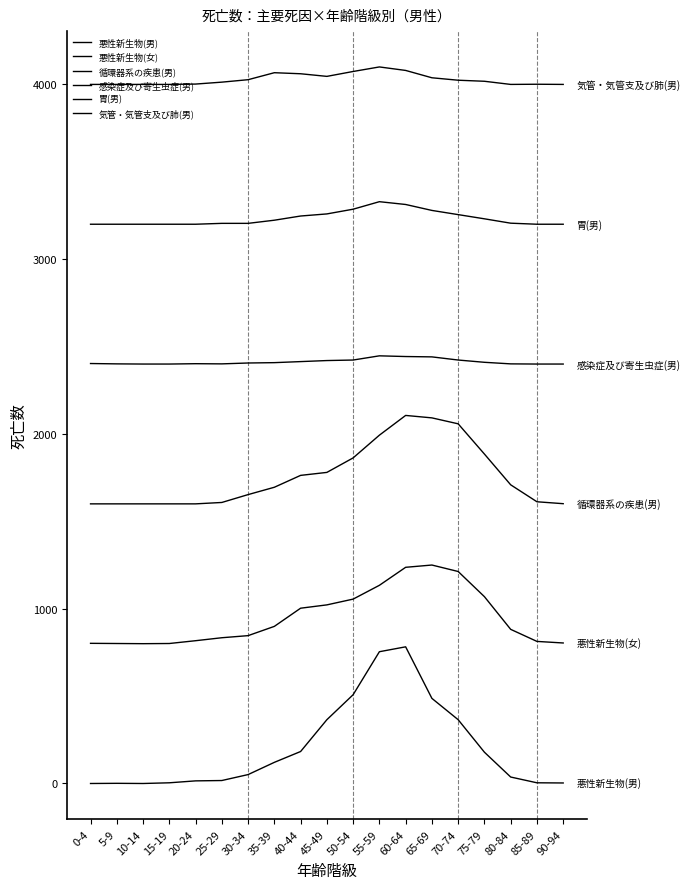

Does the chart display data point markers on the line(s)?

No